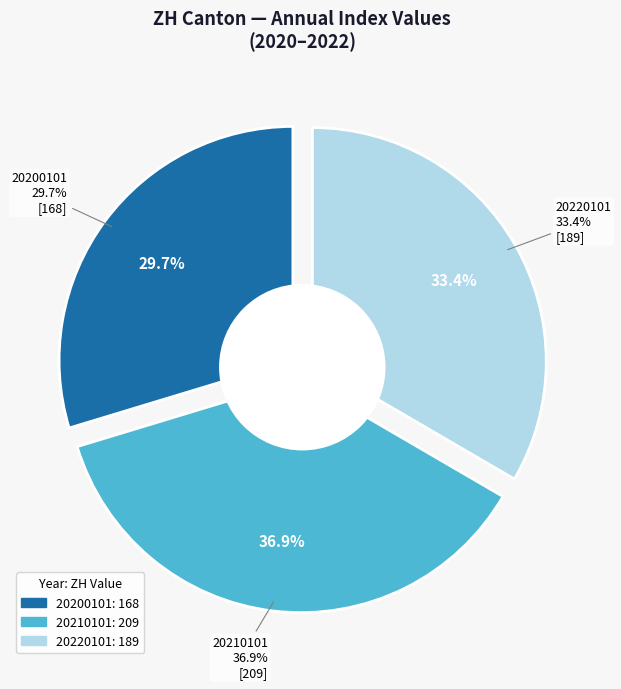

What percentage is the 20210101 slice, to the nearest percent?

37%